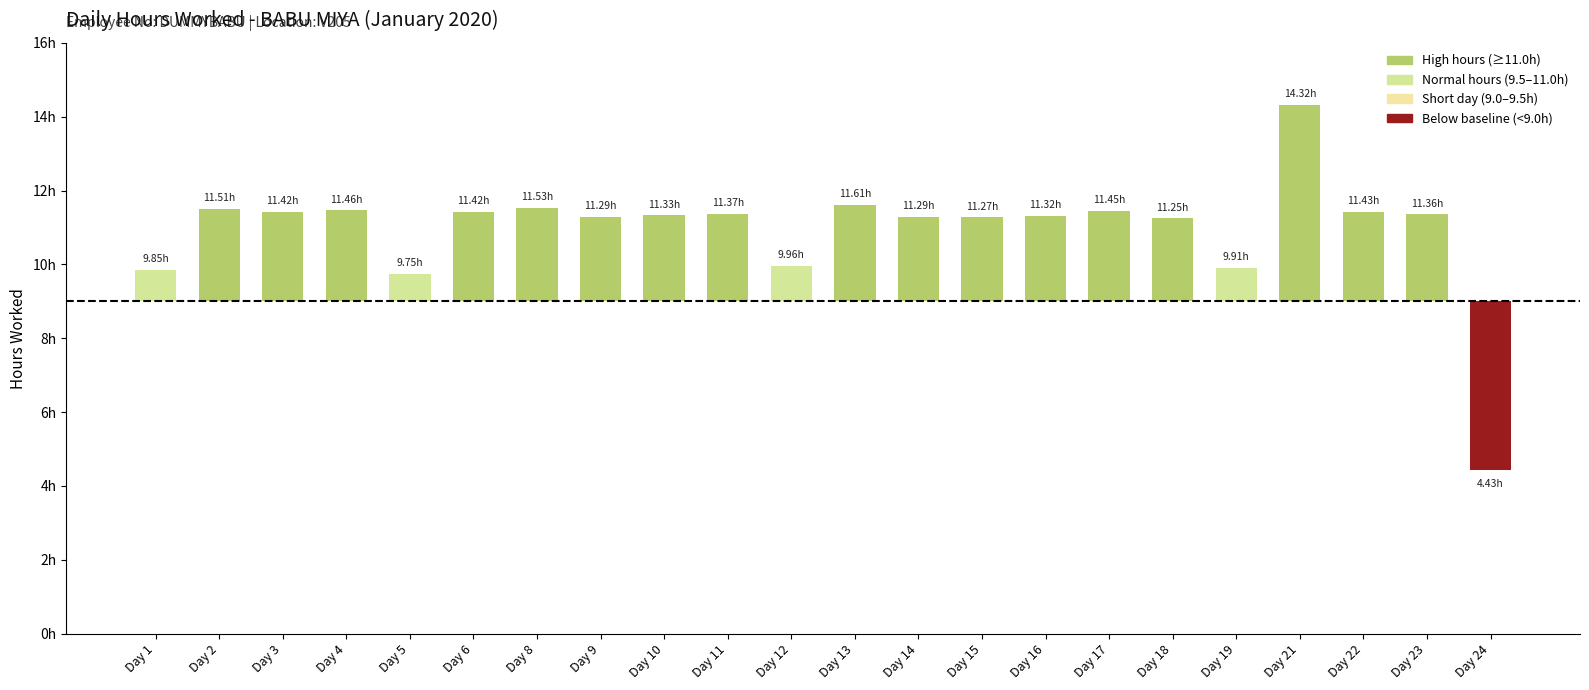

List the labels in order of value, largest first.

Day 21, Day 13, Day 8, Day 2, Day 4, Day 17, Day 22, Day 3, Day 6, Day 11, Day 23, Day 10, Day 16, Day 9, Day 14, Day 15, Day 18, Day 12, Day 19, Day 1, Day 5, Day 24